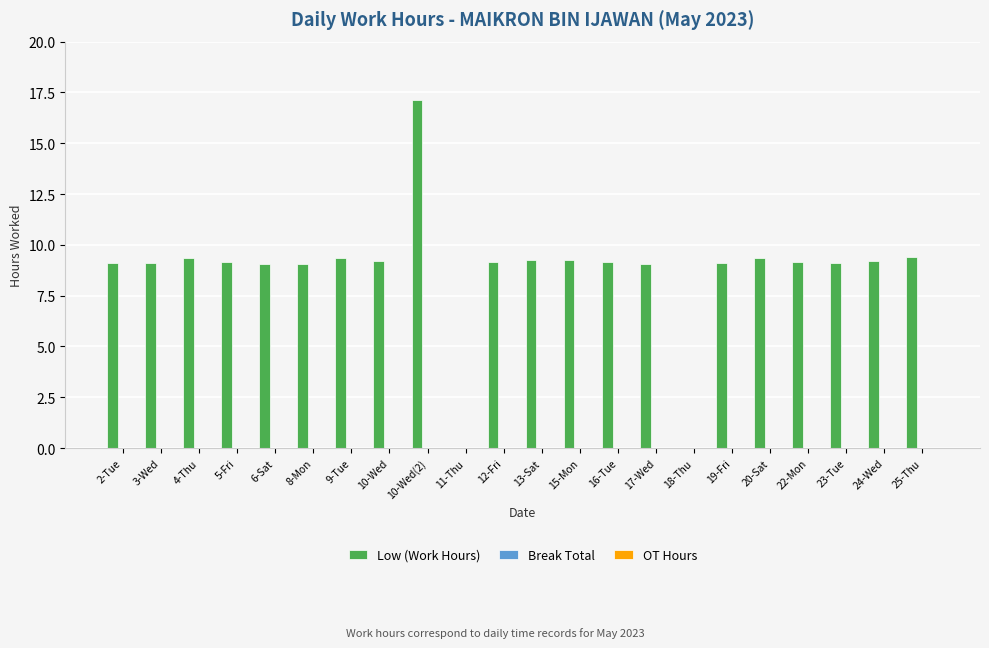

What is the sum of all values?

191.9